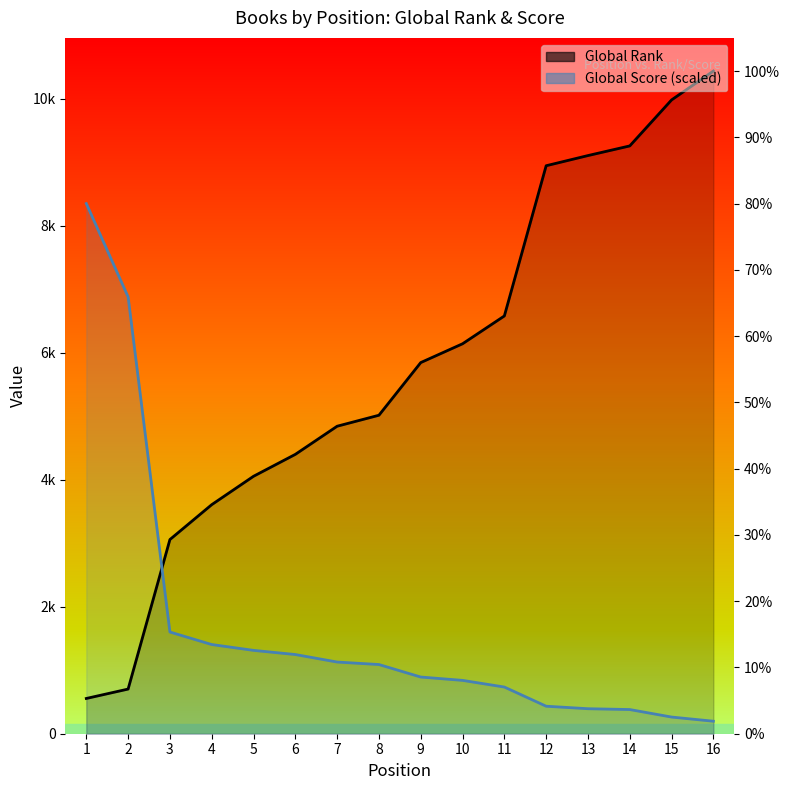

Which series ends up on top after the final intersection of Global Rank and Global Score (scaled)?

Global Rank